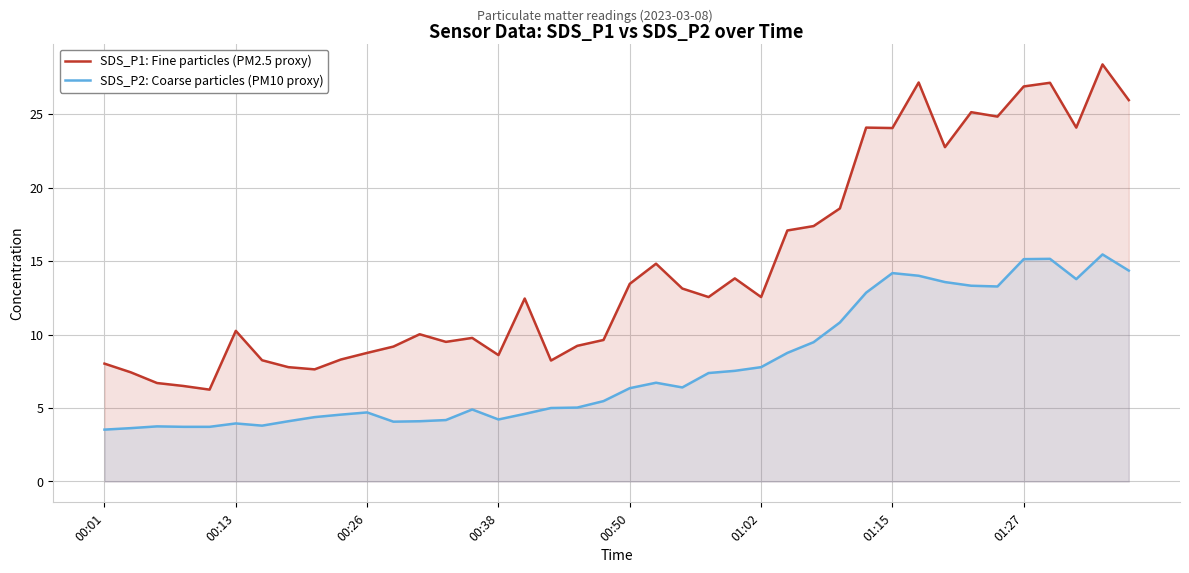

What position from the right is 33?

7